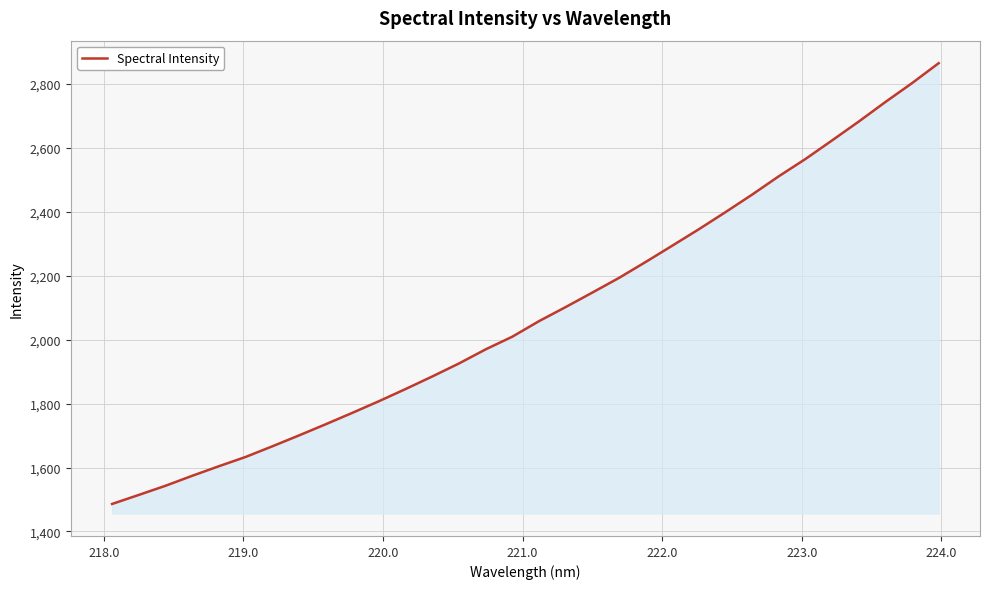

What is the difference between the maximum and minimum values?

1378.7